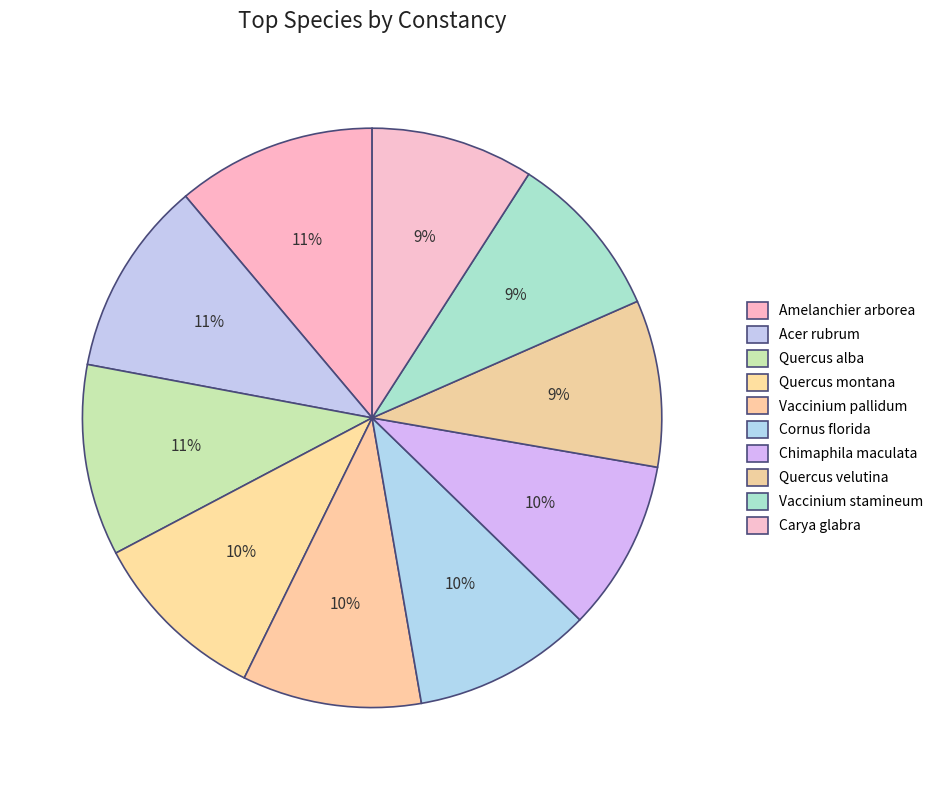

What percentage is the Quercus montana slice, to the nearest percent?

10%